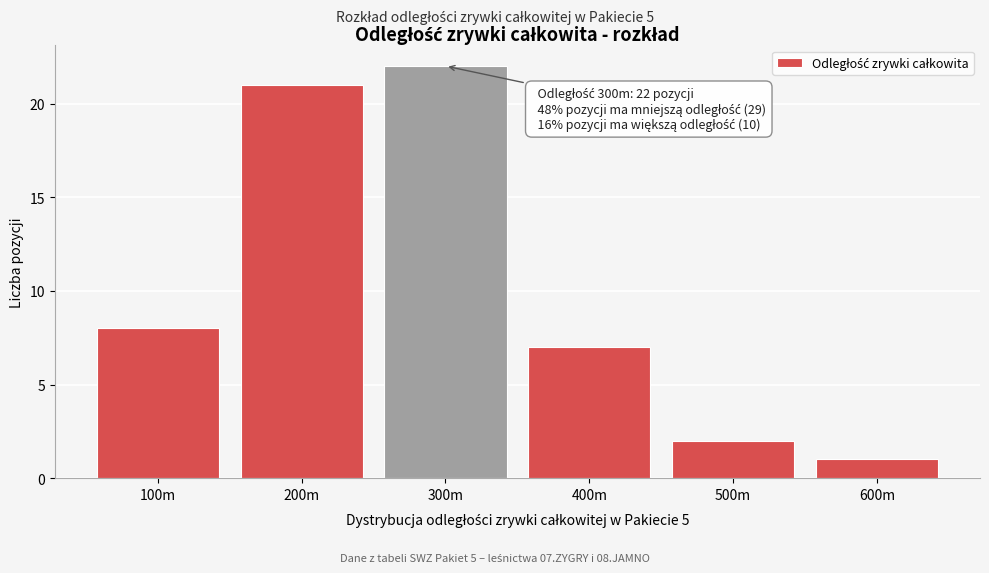

Reading left to right, transcribe all the data shown in this chart.

8	21	22	7	2	1